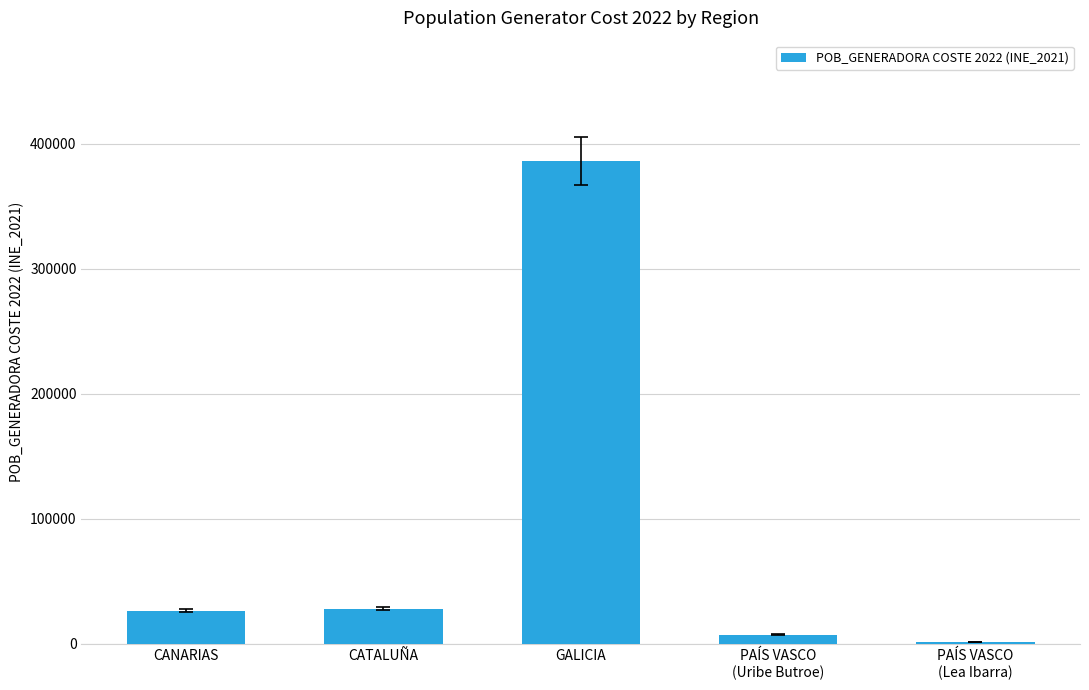

Where is the data nearest to the value 193902?

CATALUÑA